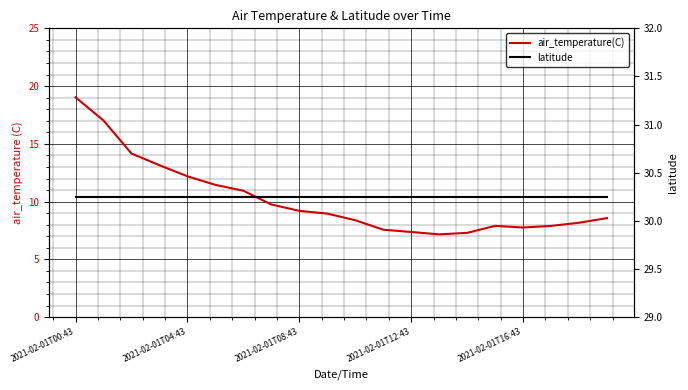

What is the value of the latitude point at the 2nd from the left?

30.3